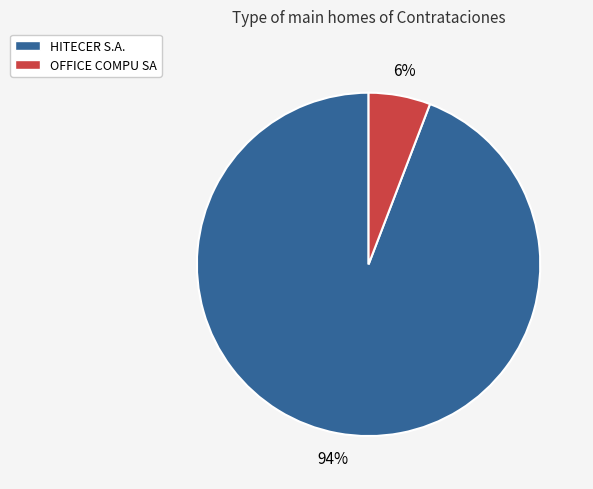

Count the number of slices in the pie.

2